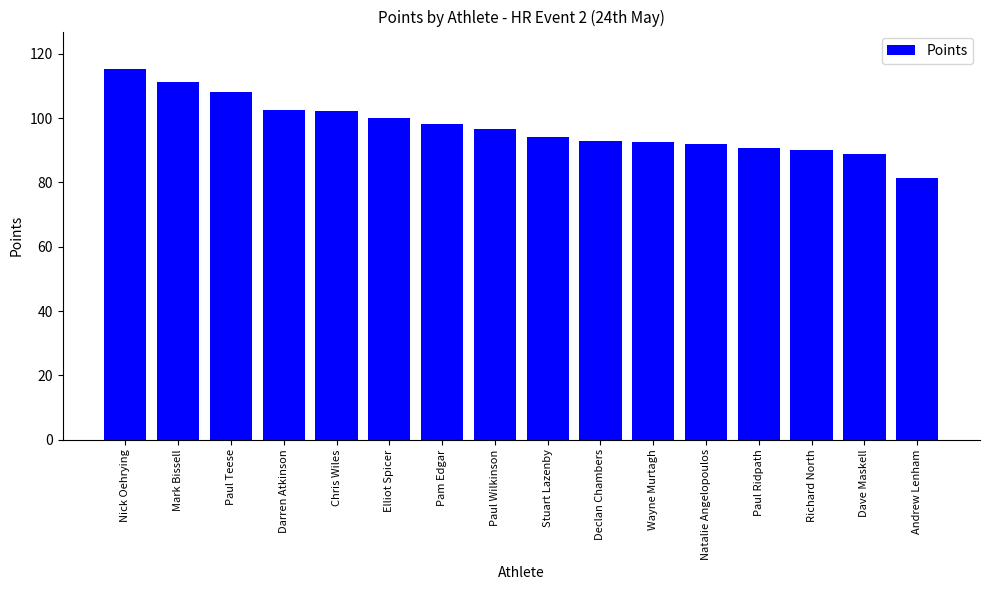

The chart shows a value of 158.2 at Mark Bissell. True or false?

False